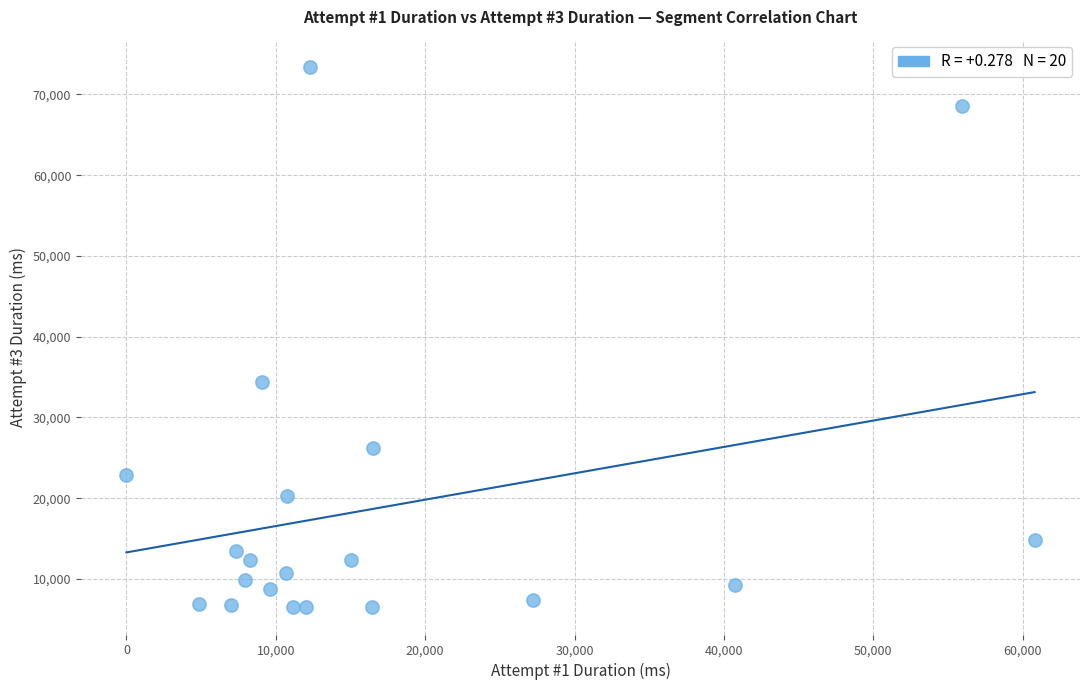

What is the range of X values (max minus min)?

60802